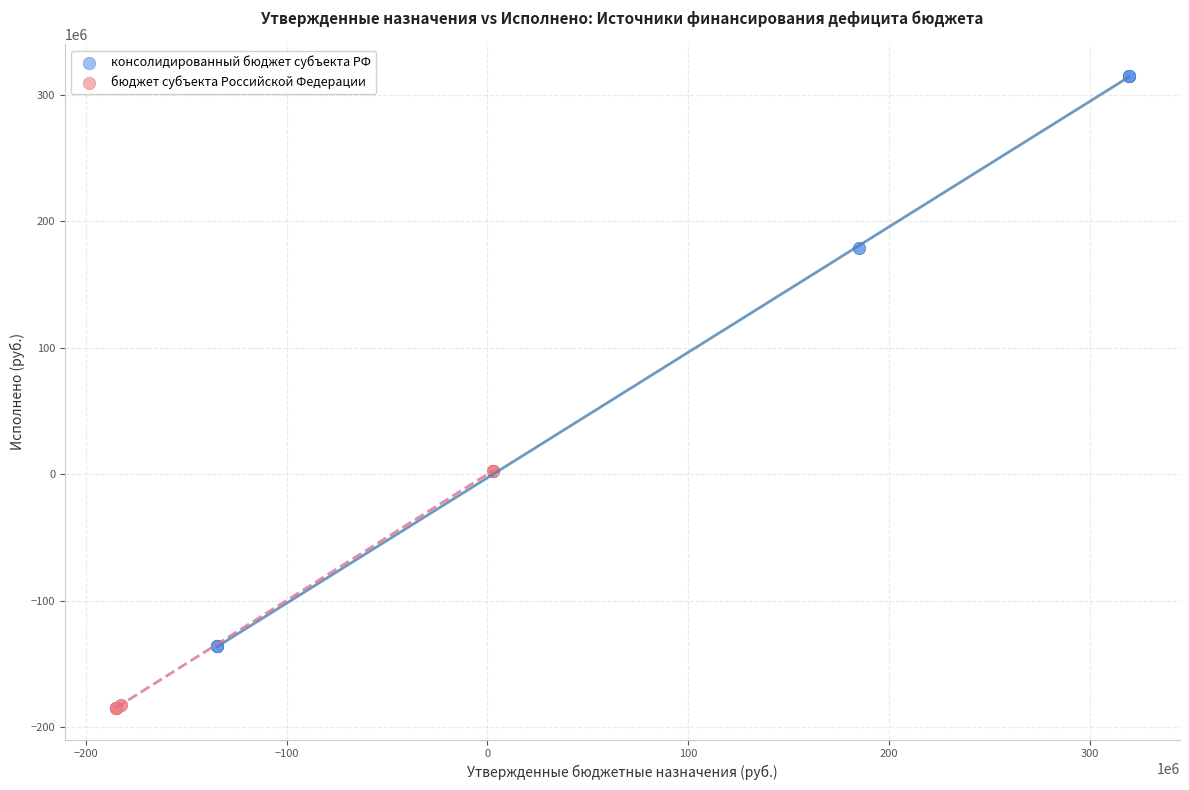

Which series contains the highest Y value?

консолидированный бюджет субъекта РФ